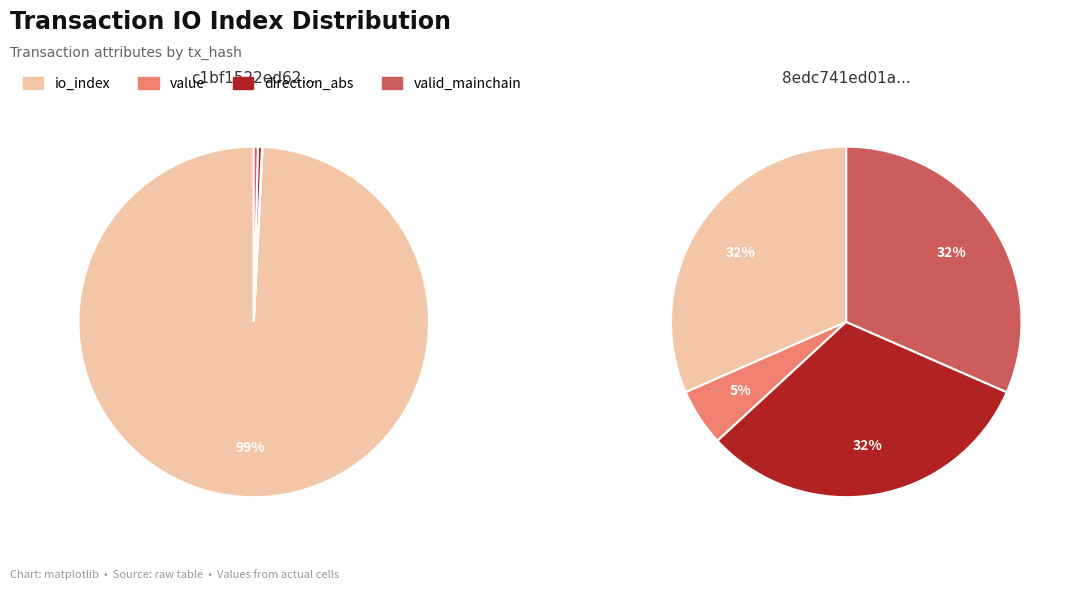

Between io_index and valid_mainchain, which is larger?

io_index